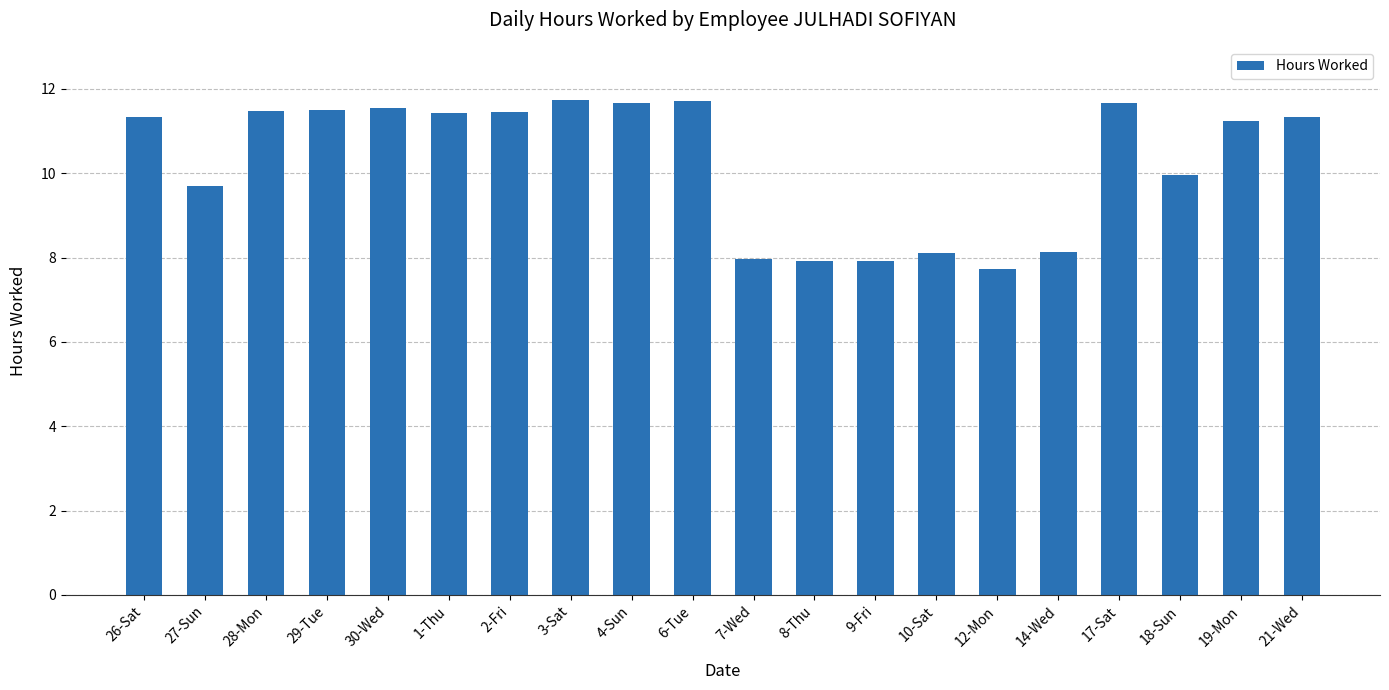

What value does the data have at 1-Thu?

11.4